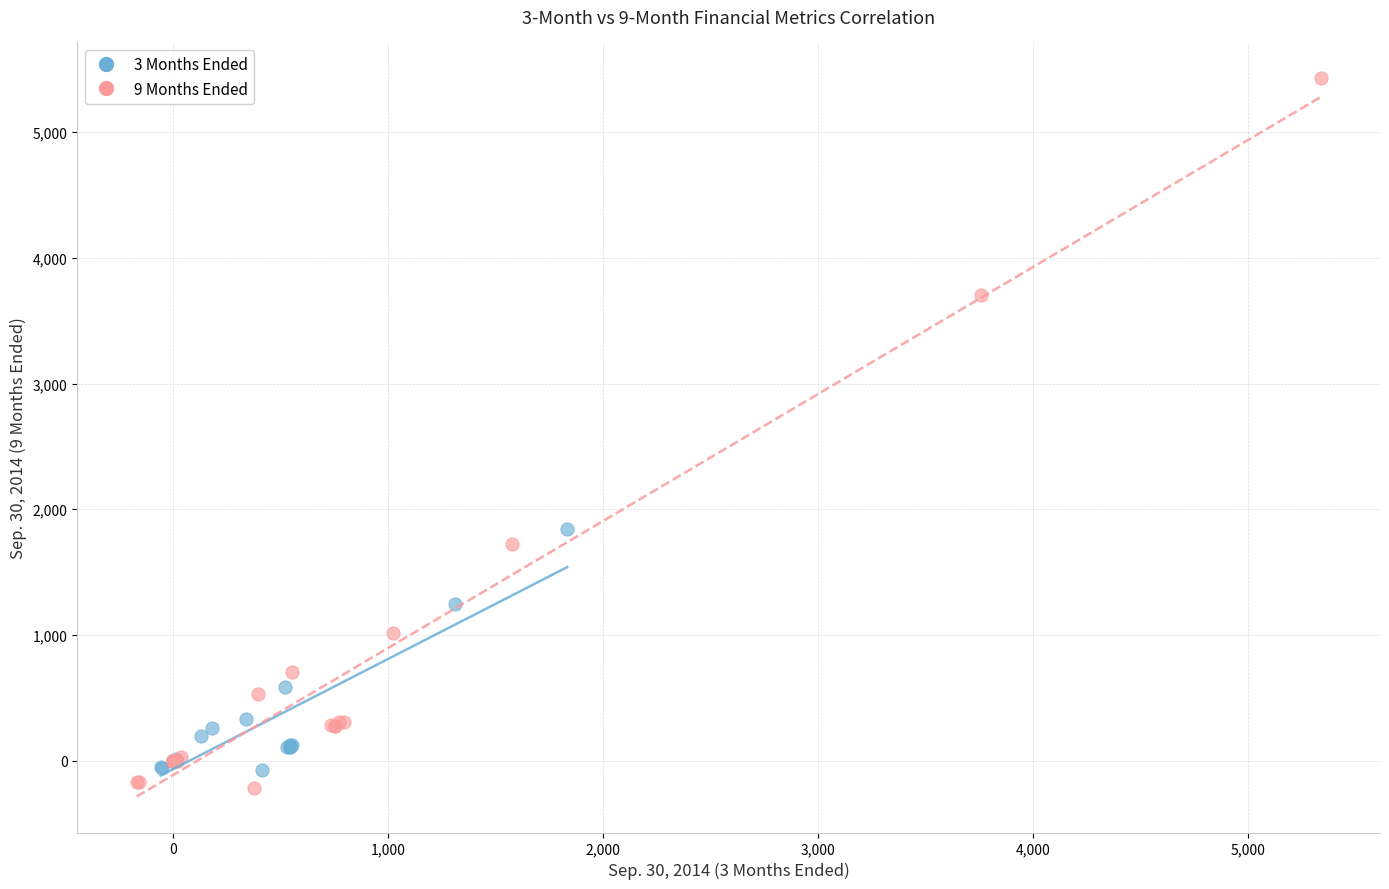

Which series reaches the maximum Y coordinate?

9 Months Ended